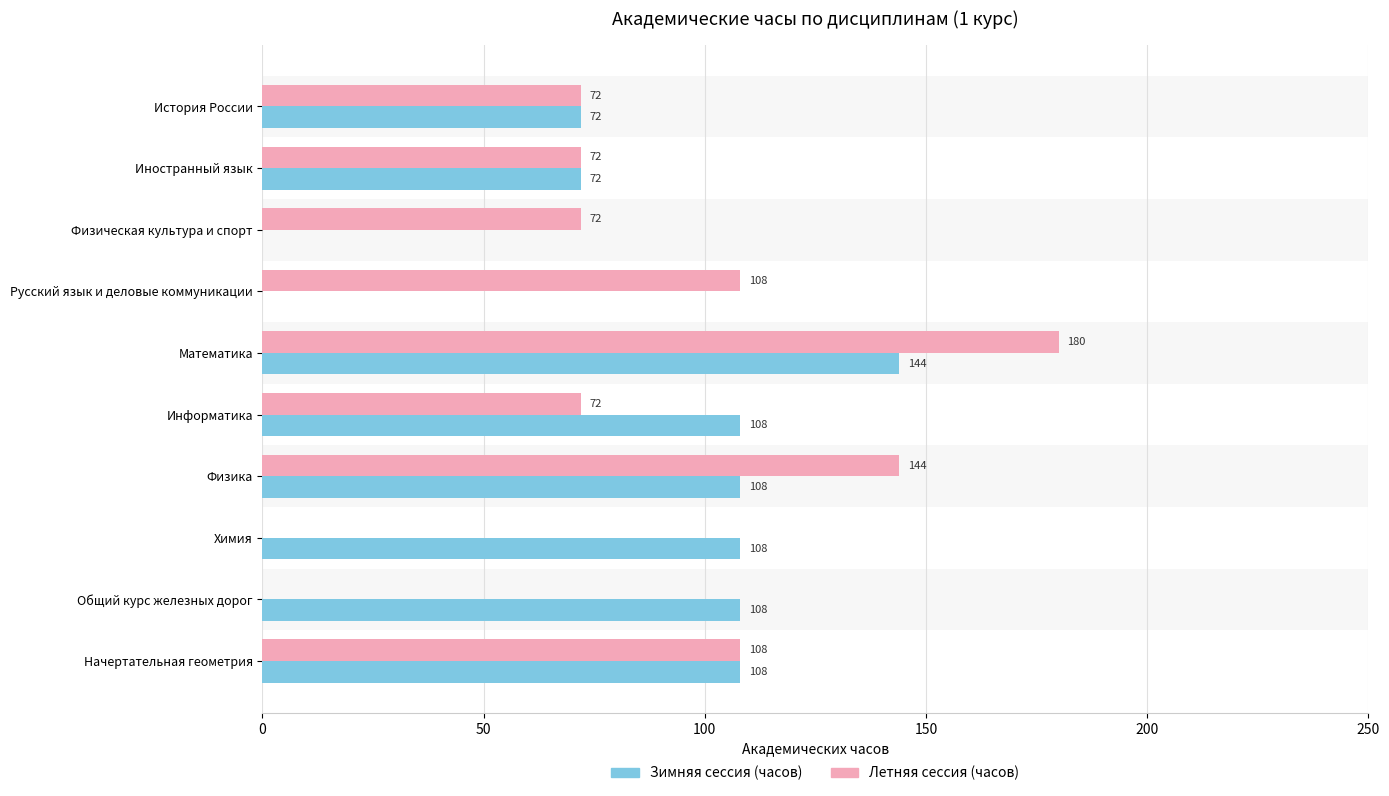

What is the sum of all Зимняя сессия (часов) values?

828